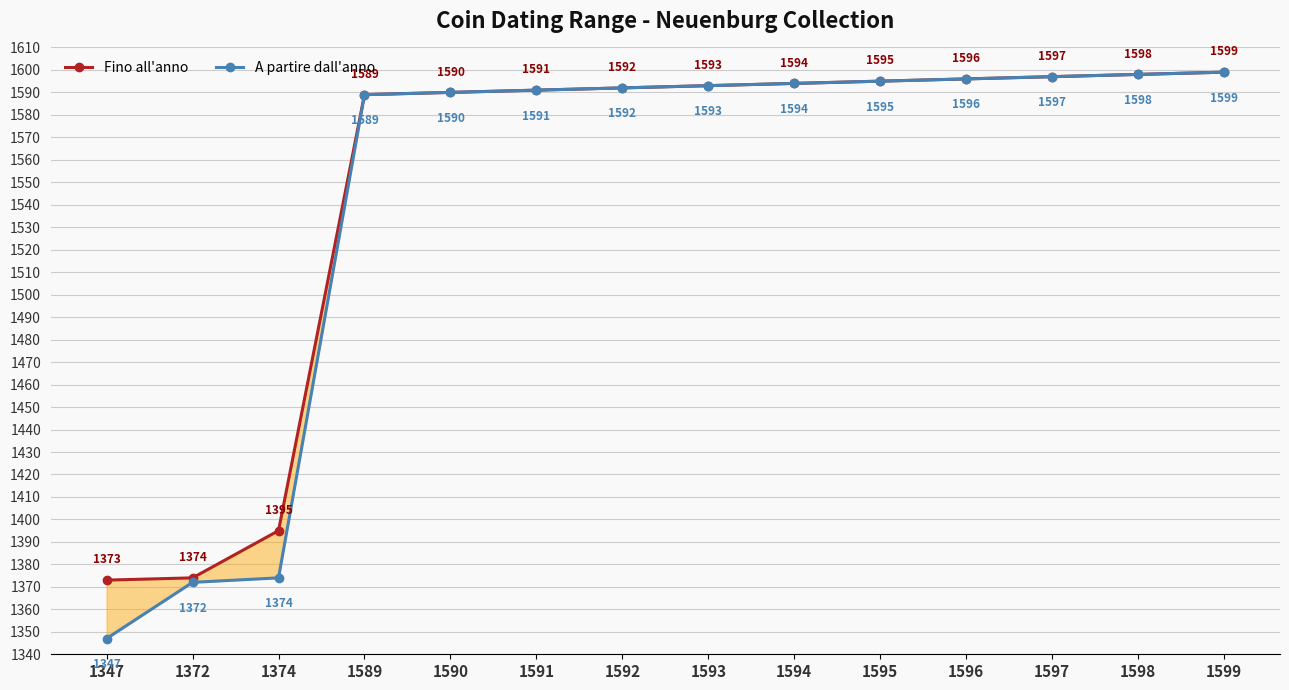

What is the sum of all A partire dall'anno values?

21627